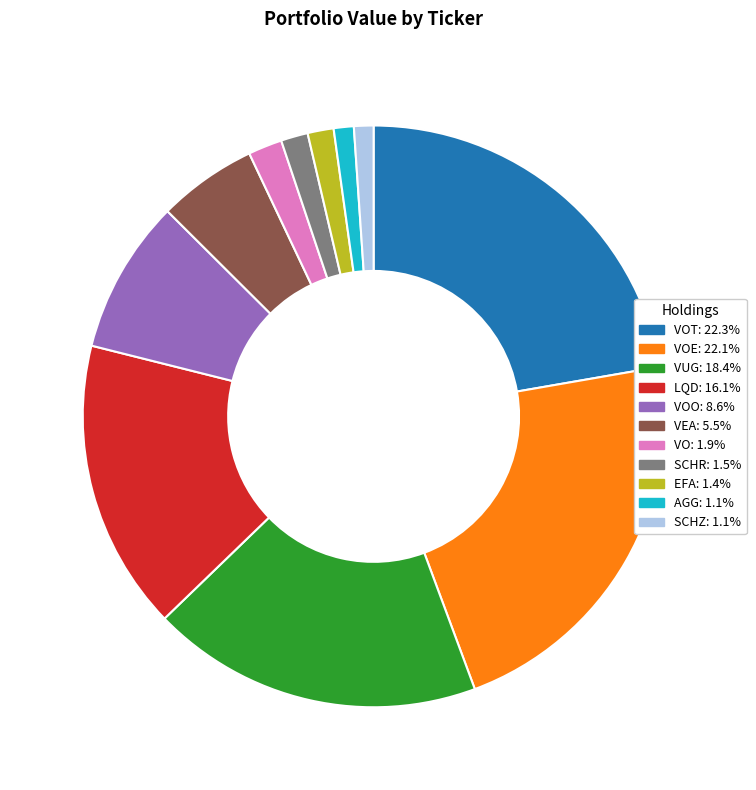

Is there a majority slice in this chart?

No